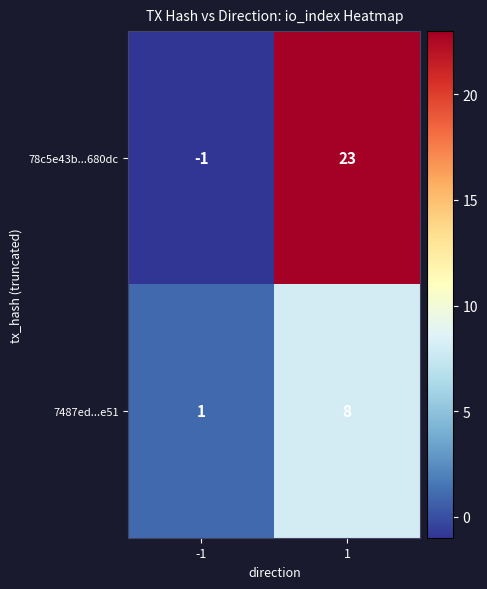

Rank the series by their average value, from highest to lowest.

78c5e43b...680dc, 7487ed...e51